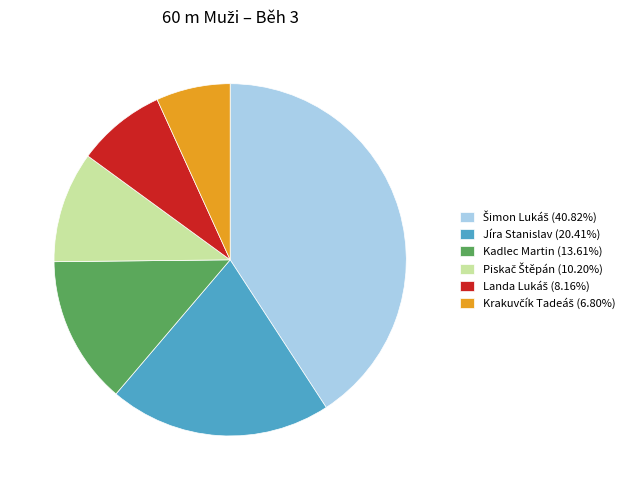

Does any single category account for the majority?

No